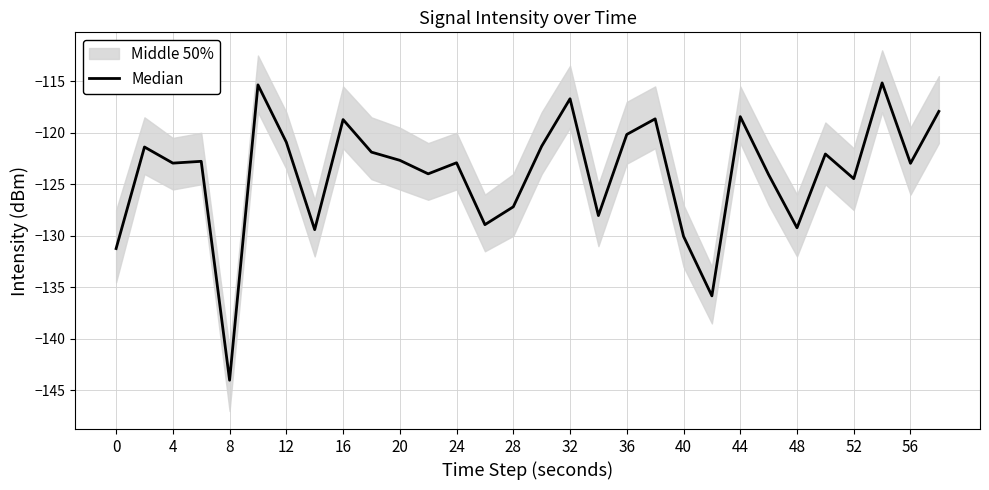

What is the change in value from 24 to 27?

+14.1